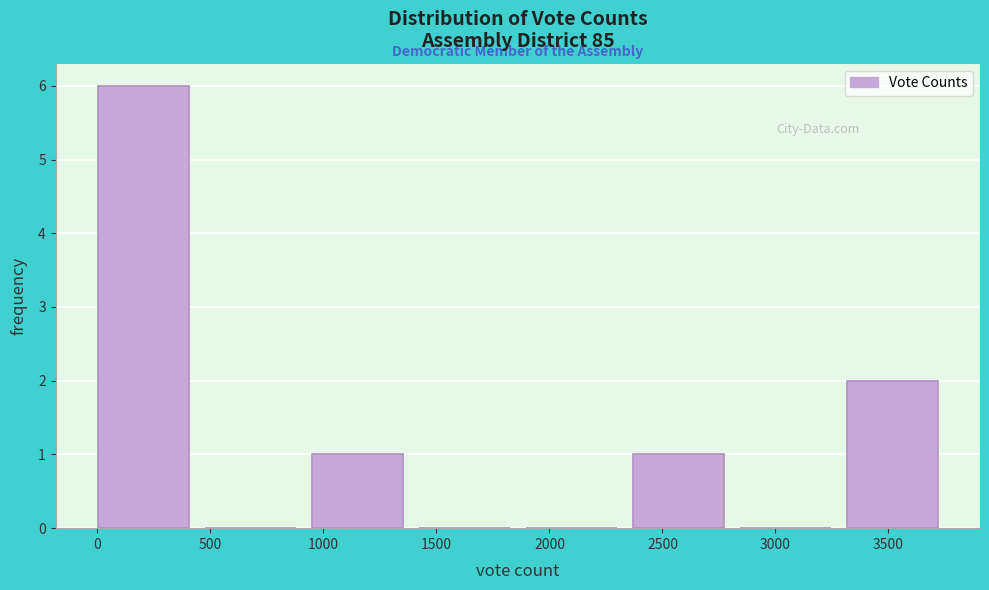

How tall is the bar that spans 3300 to 3800 on the x-axis? Neither the bar edges nor the heights are printed on the chart, so give them approximately, as read against the axes.

2